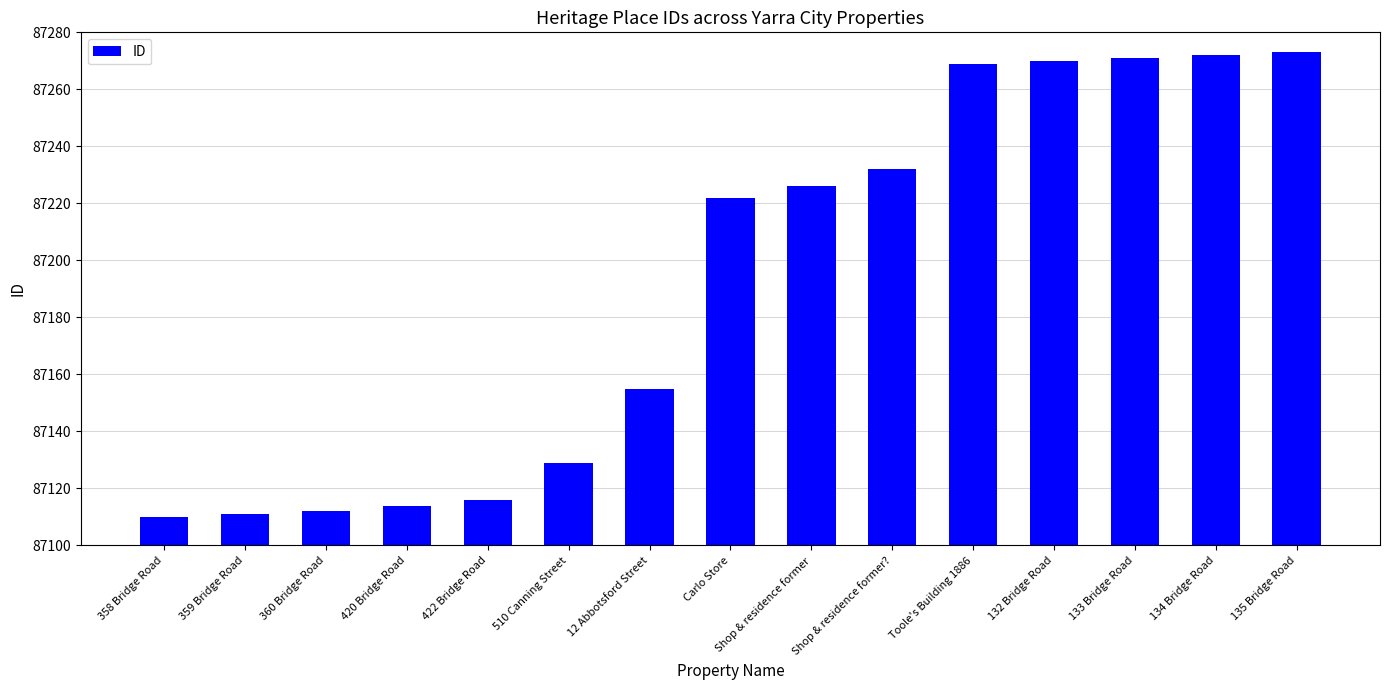

What is the ratio of the value at 359 Bridge Road to the value at 422 Bridge Road?

1.0